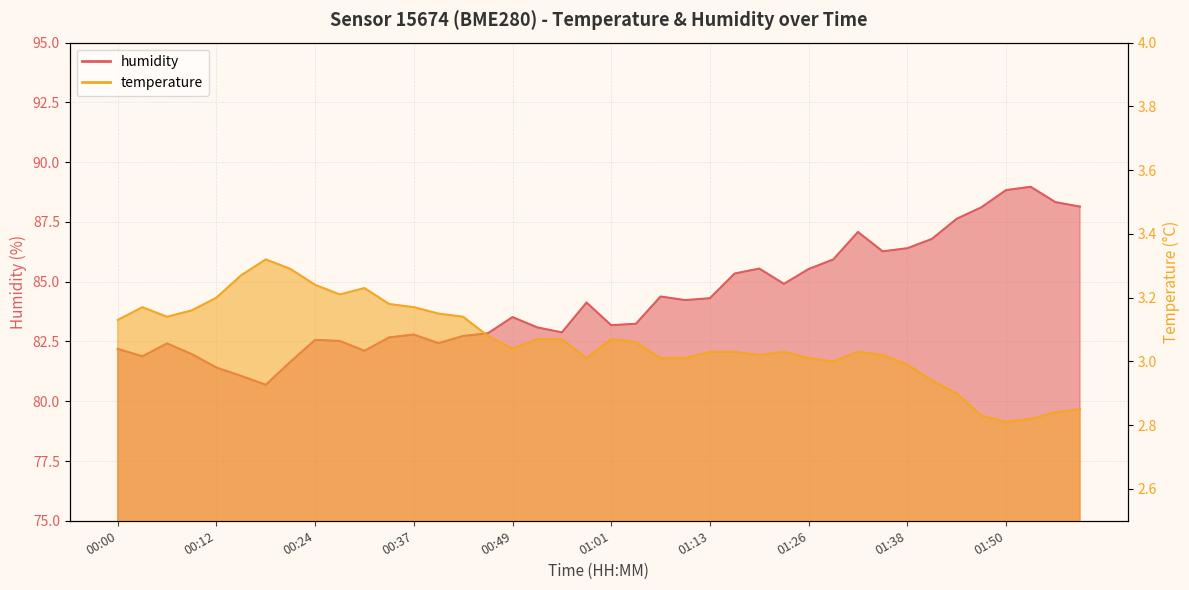

Does the chart have visible grid lines?

Yes